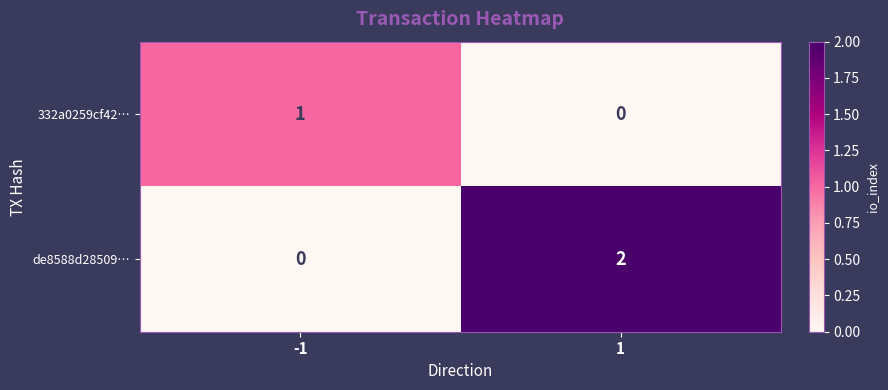

Is it true that de8588d28509… equals 3 at 1?

False